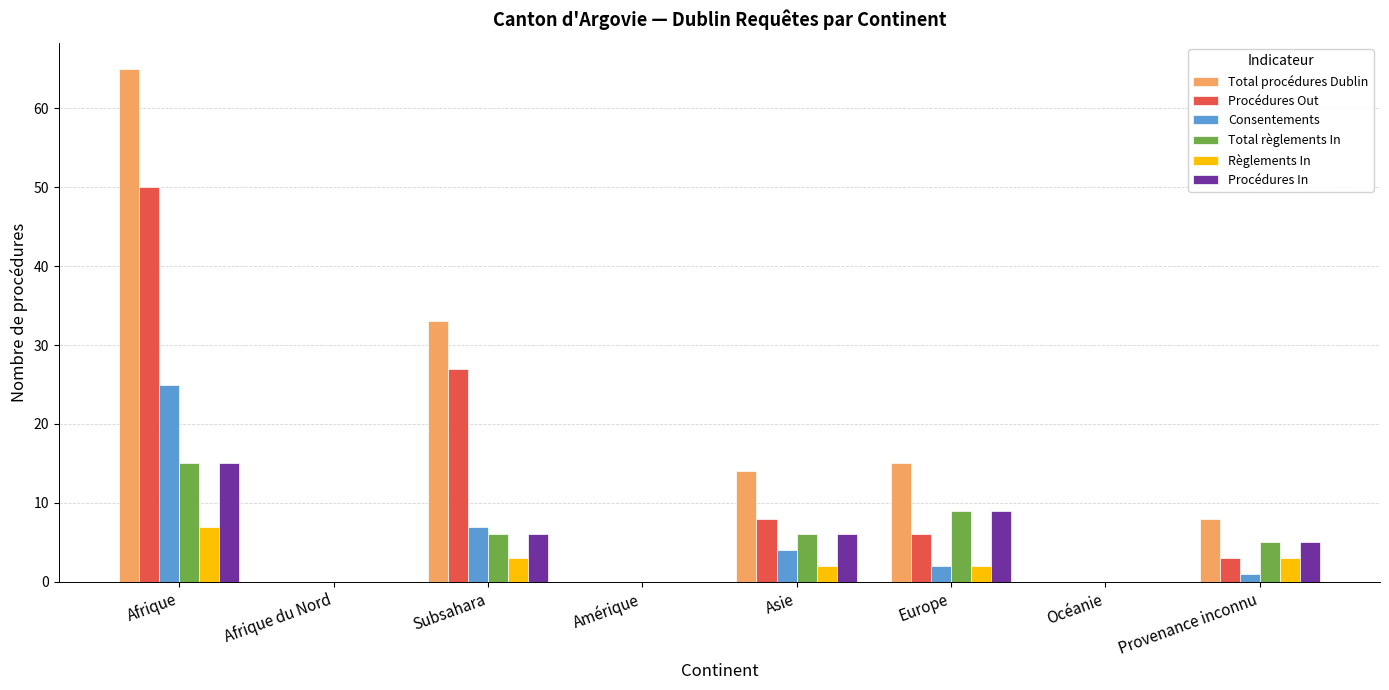

At which label is Total procédures Dublin closest to 32?

Subsahara